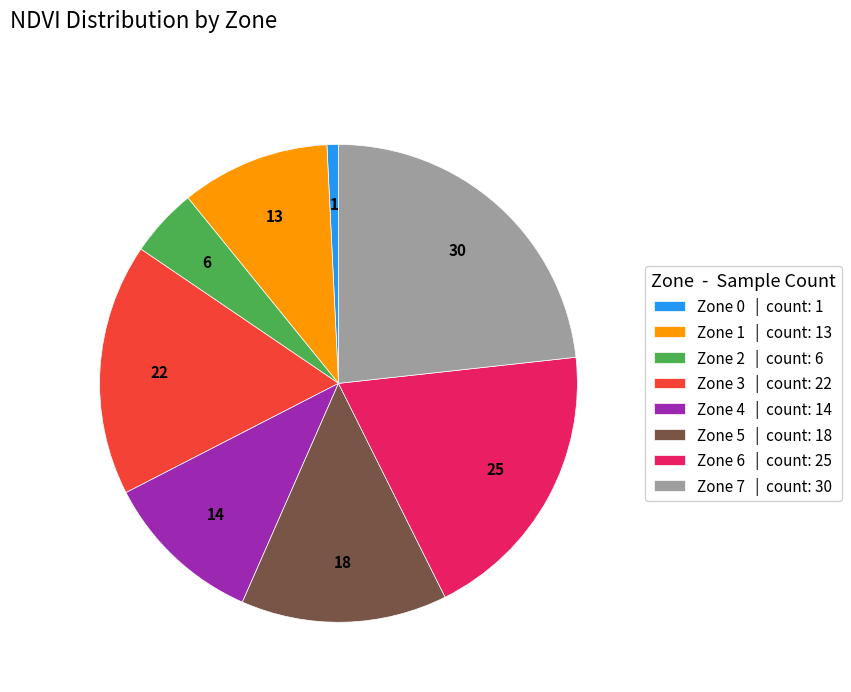

How many segments does this pie chart have?

8